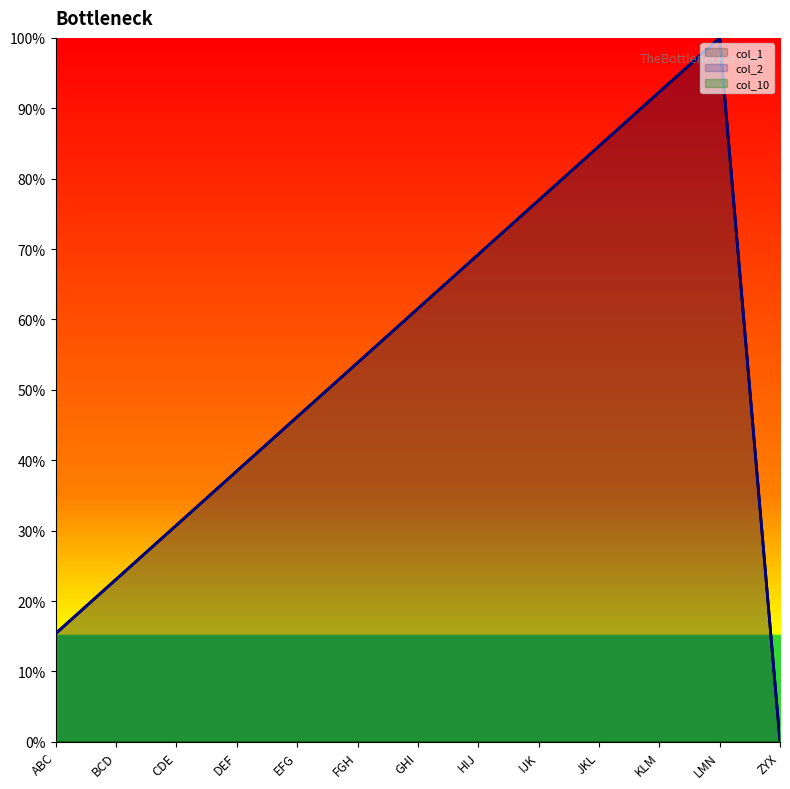

What is the label of the 1st point from the left?

ABC